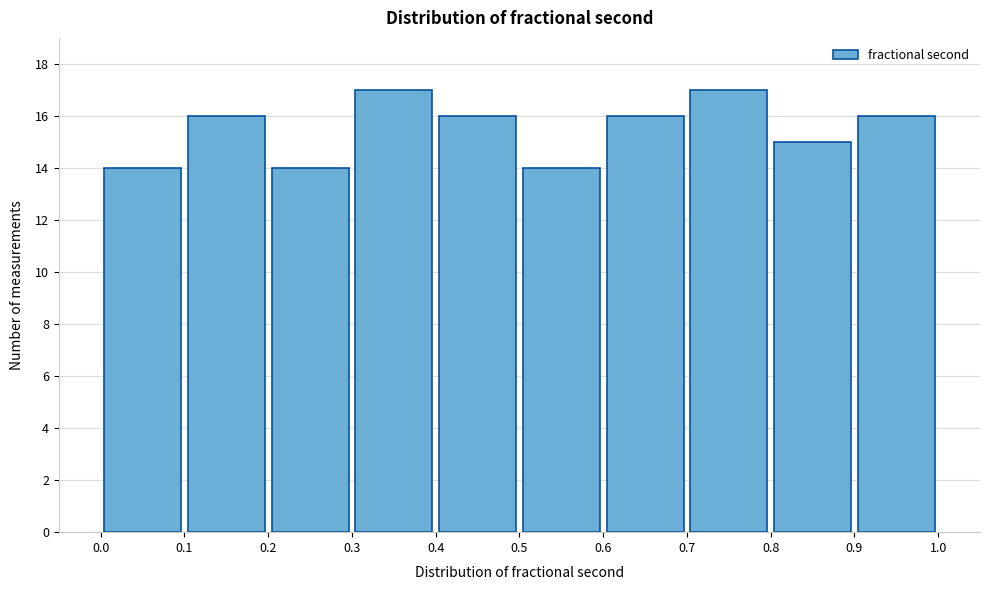

Reading left to right, list every bar in this chart as the range it spans on the x-axis followed by its height. The values are not printed on the chart, so give them approximately, as read against the axis.

0.0 to 0.1: 14
0.1 to 0.2: 16
0.2 to 0.3: 14
0.3 to 0.4: 17
0.4 to 0.5: 16
0.5 to 0.6: 14
0.6 to 0.7: 16
0.7 to 0.8: 17
0.8 to 0.9: 15
0.9 to 1.0: 16